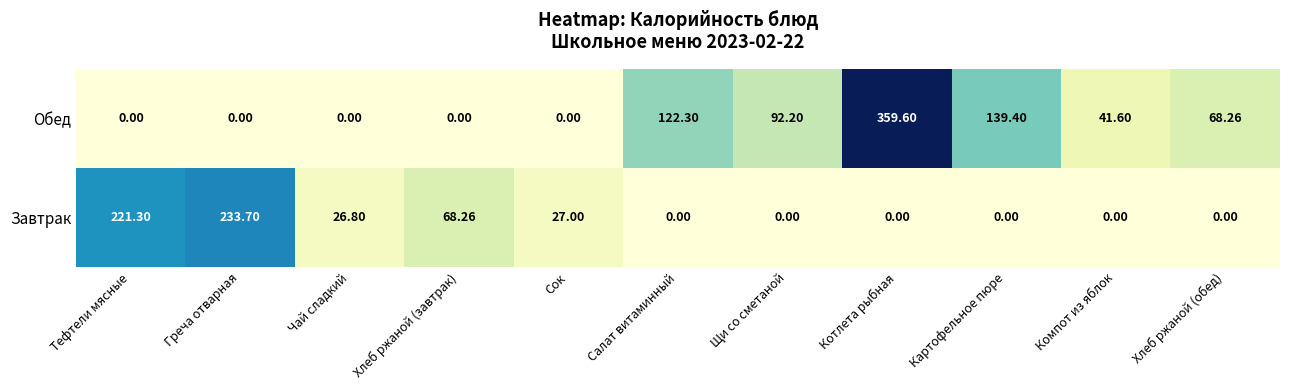

At which label does Завтрак reach its peak?

Греча отварная